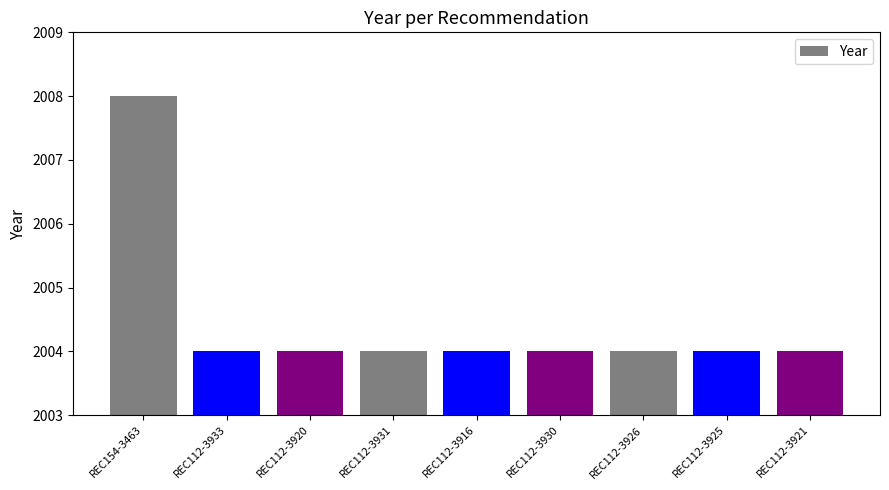

Approximately how many times larger is the value at REC112-3920 compared to REC112-3925?

1.0